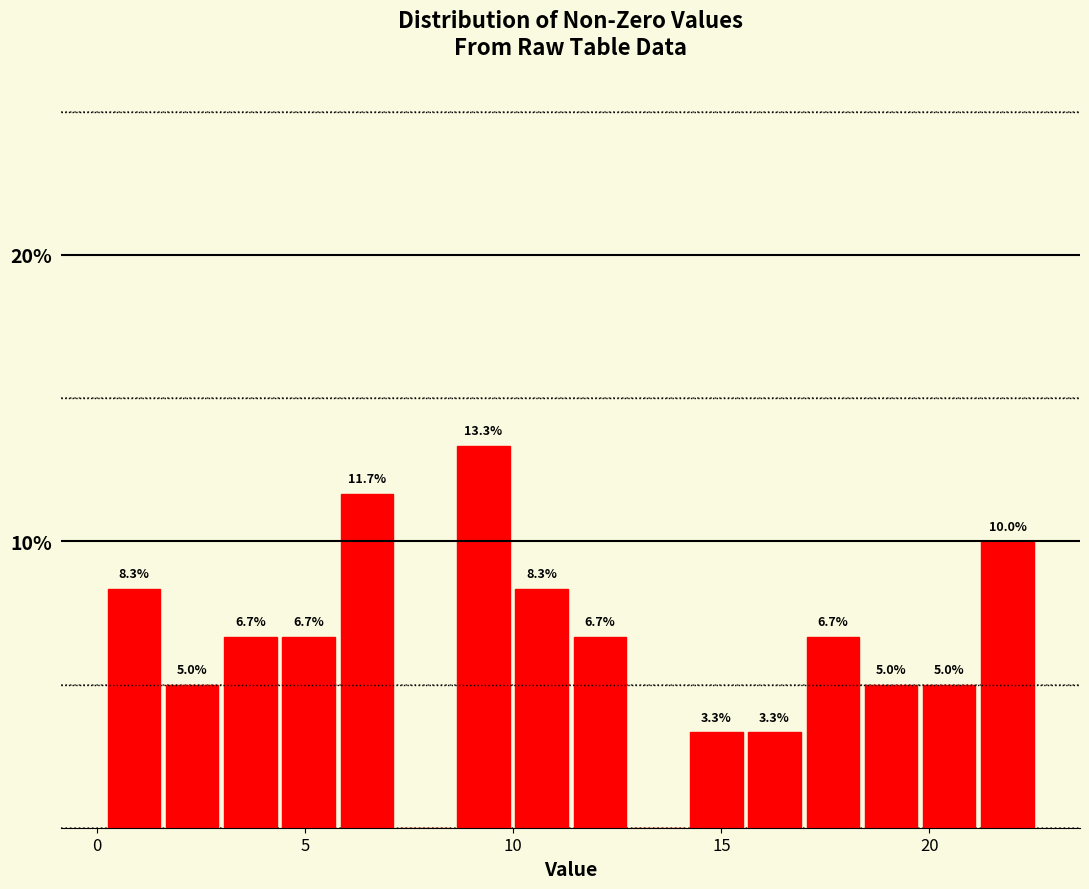

Around what value on the x-axis is the tallest bar? Give the approximate position of its centre, as read against the axis.

9.5